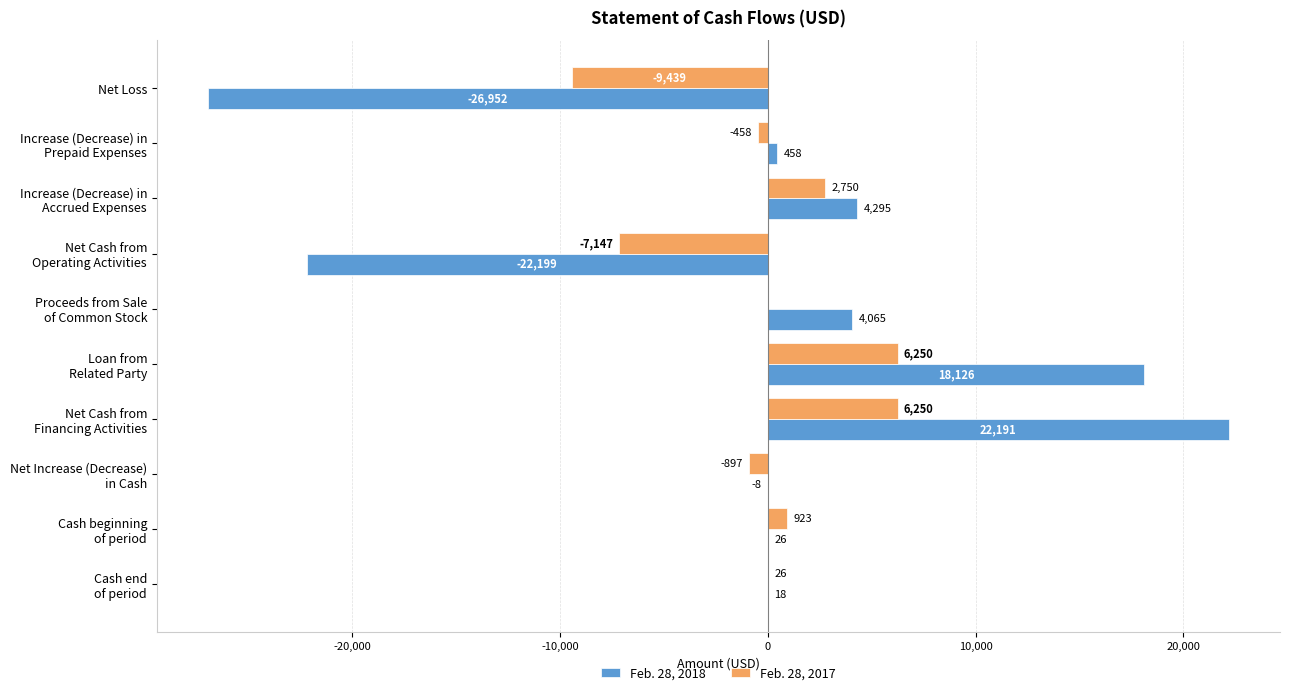

What is the average value of the Feb. 28, 2017 series?

-174